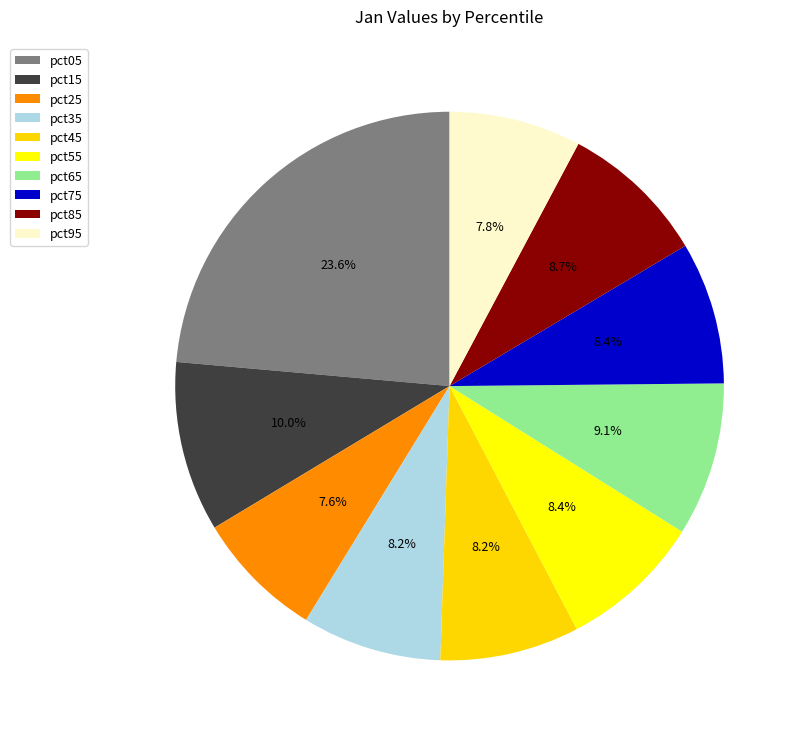

To the nearest percent, what is the difference between the largest and smallest slice percentages?

16%